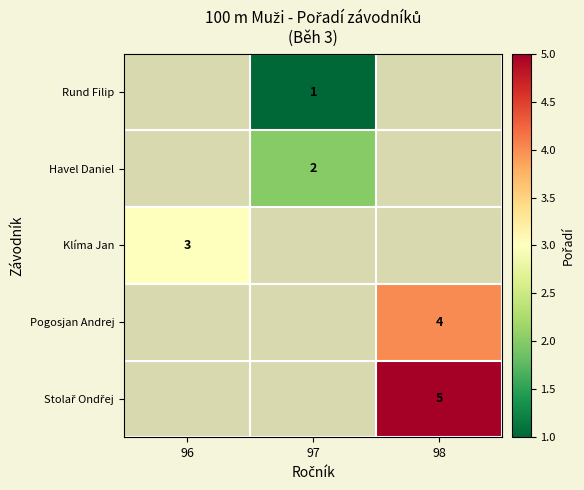

The value of Pogosjan Andrej at 98 is 4. True or false?

True